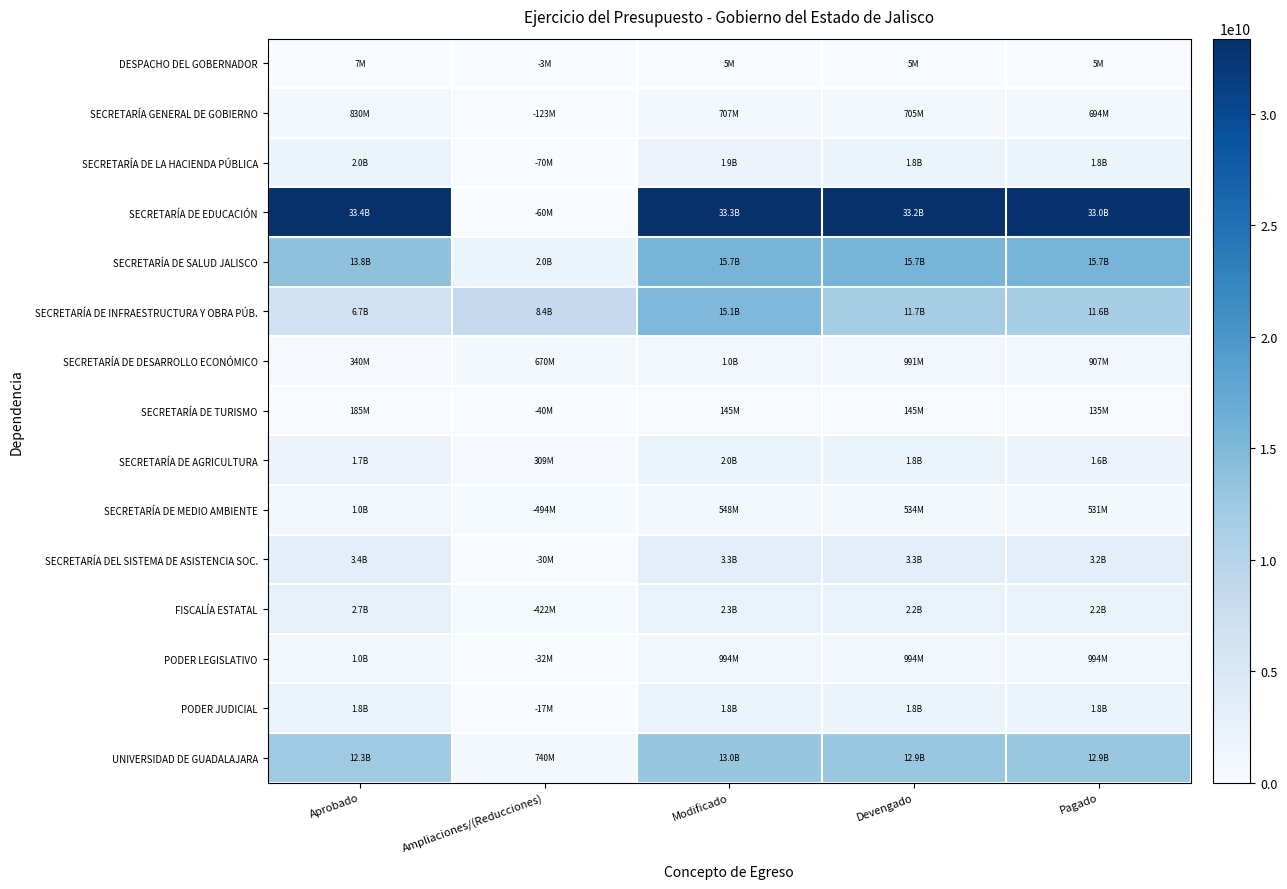

Which category has the highest value across all series?

Aprobado